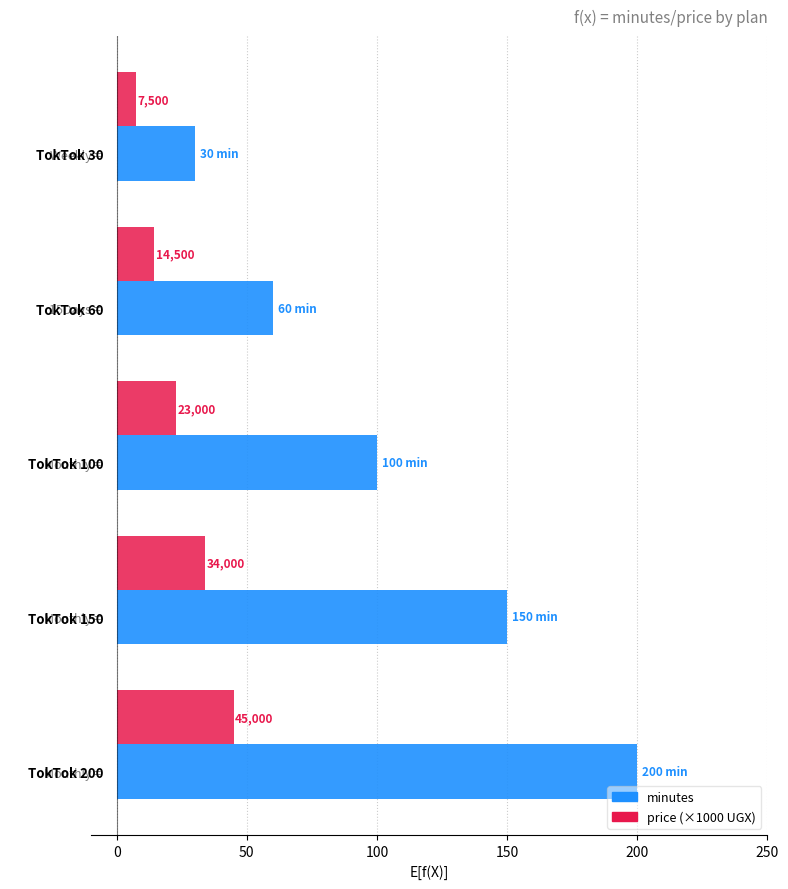

Reading left to right, what are all the values shown in this chart?

minutes: 30.0	60.0	100.0	150.0	200.0
price (×1000 UGX): 7.5	14.5	23.0	34.0	45.0